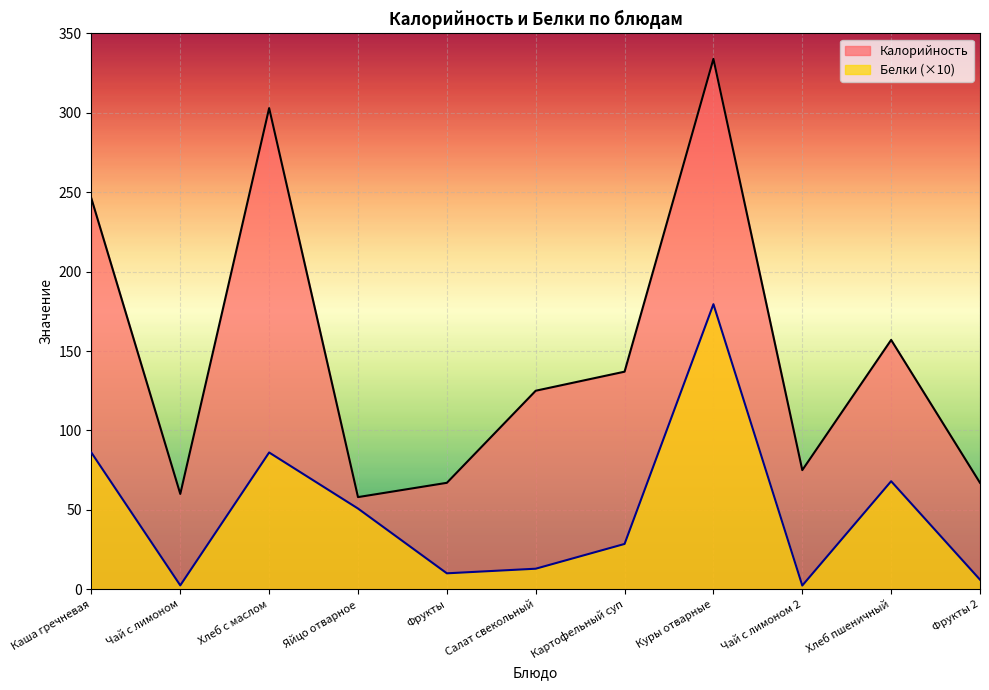

Does the chart display data point markers on the line(s)?

No